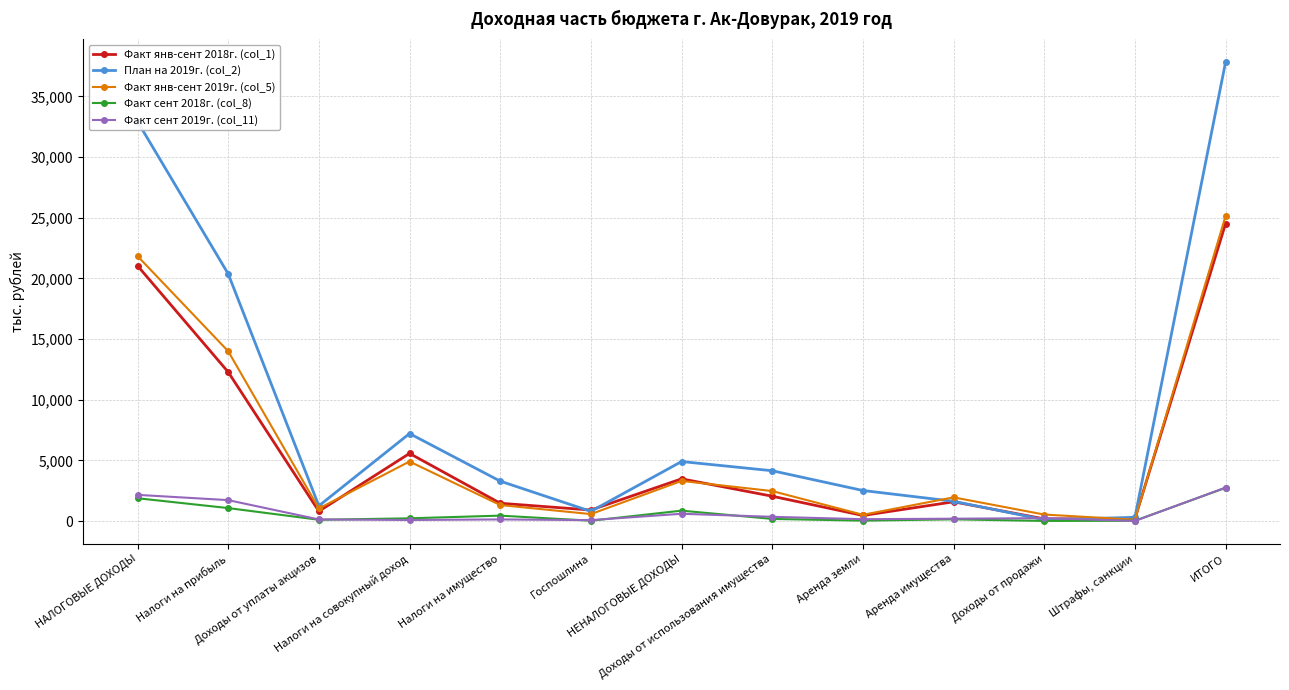

What is the maximum value shown in the chart?

37828.0